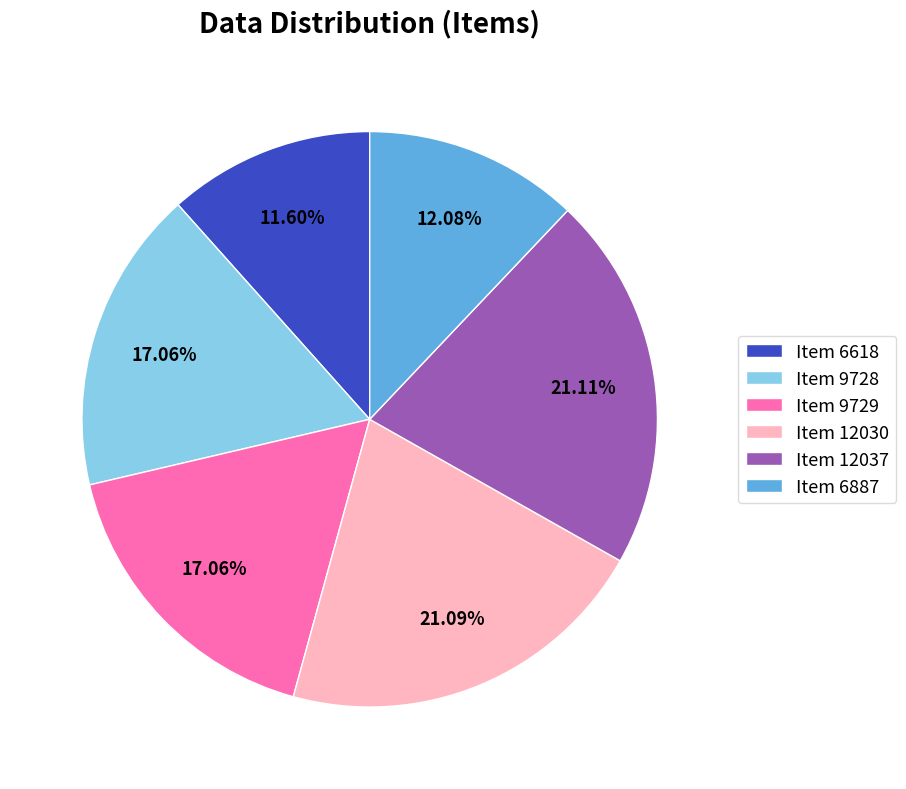

To the nearest percent, what is the combined percentage of Item 9728 and Item 6887?

29%